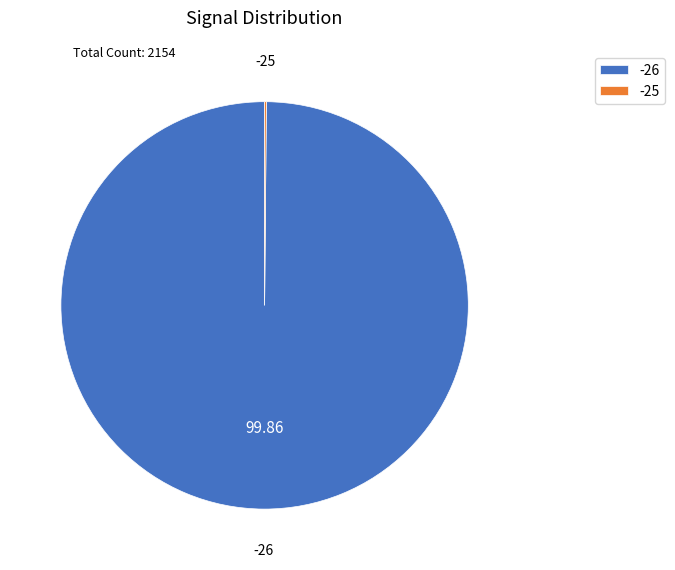

True or false: -26 accounts for 1% of the total.

False